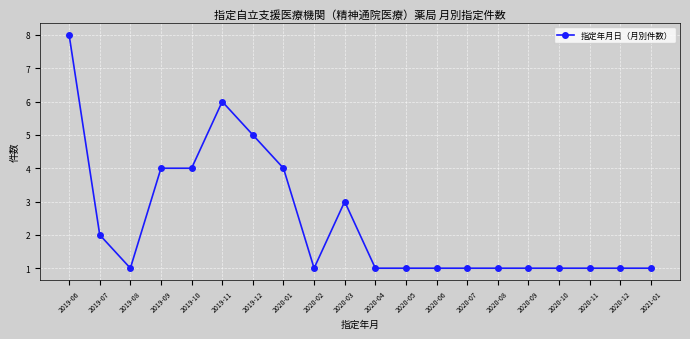

Reading right to left, list all the values displayed in this chart.

1	1	1	1	1	1	1	1	1	1	3	1	4	5	6	4	4	1	2	8